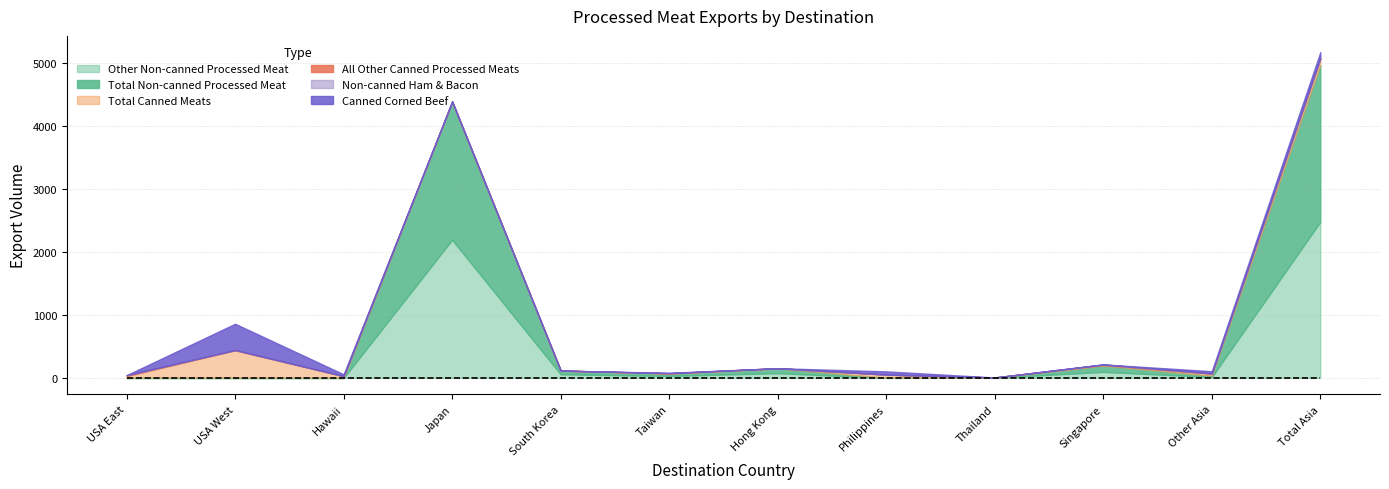

At which category is the sum across all series the highest?

Total Asia